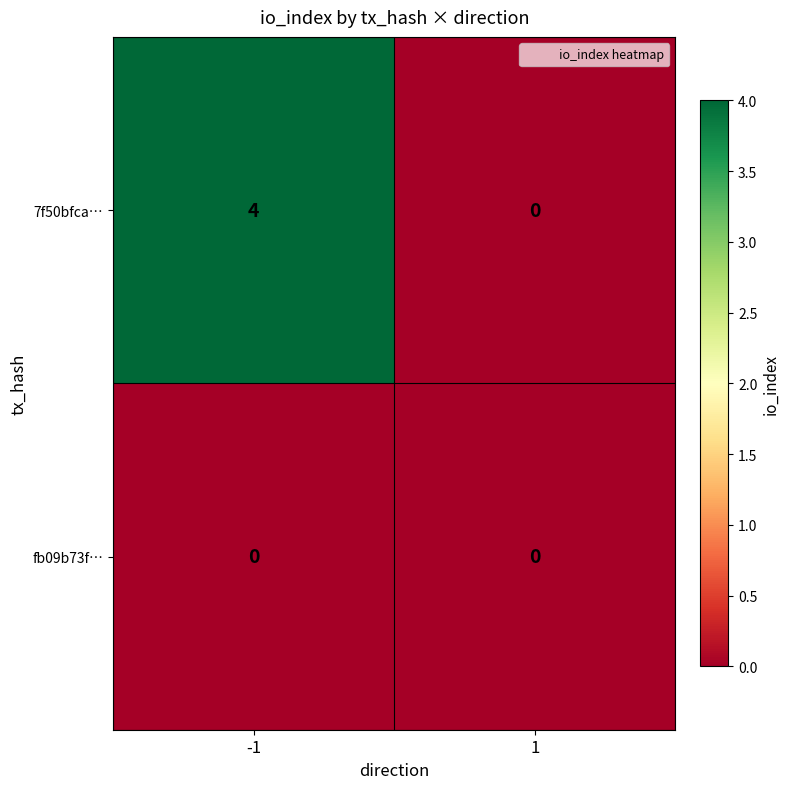

What is the total value across all series at -1?

4